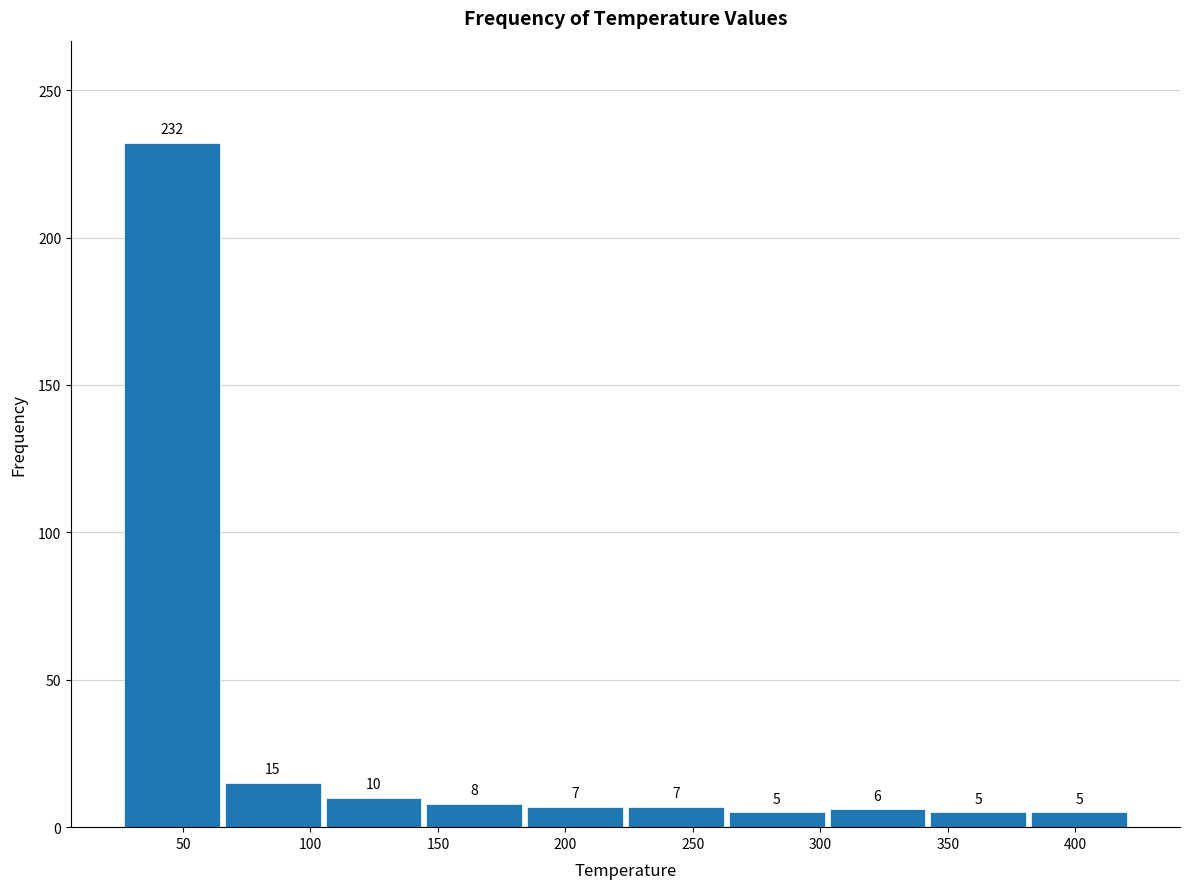

Reading left to right, transcribe this chart: for each bar, give the range it covers on the x-axis and its height. The bar edges are not printed on the chart, so give them approximately, as read against the axis.

25 to 65: 232
65 to 105: 15
105 to 145: 10
145 to 185: 8
185 to 225: 7
225 to 265: 7
265 to 305: 5
305 to 340: 6
340 to 380: 5
380 to 420: 5